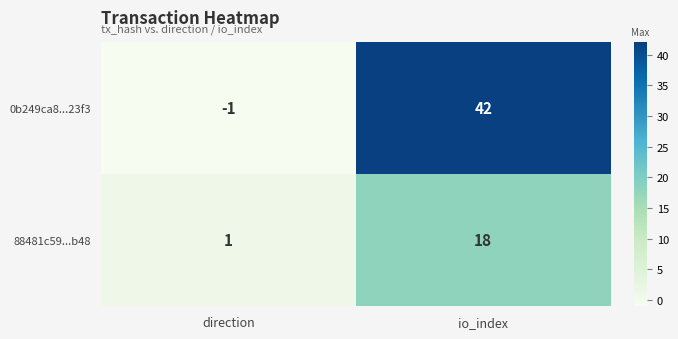

Which series has the widest spread of values?

0b249ca8...23f3